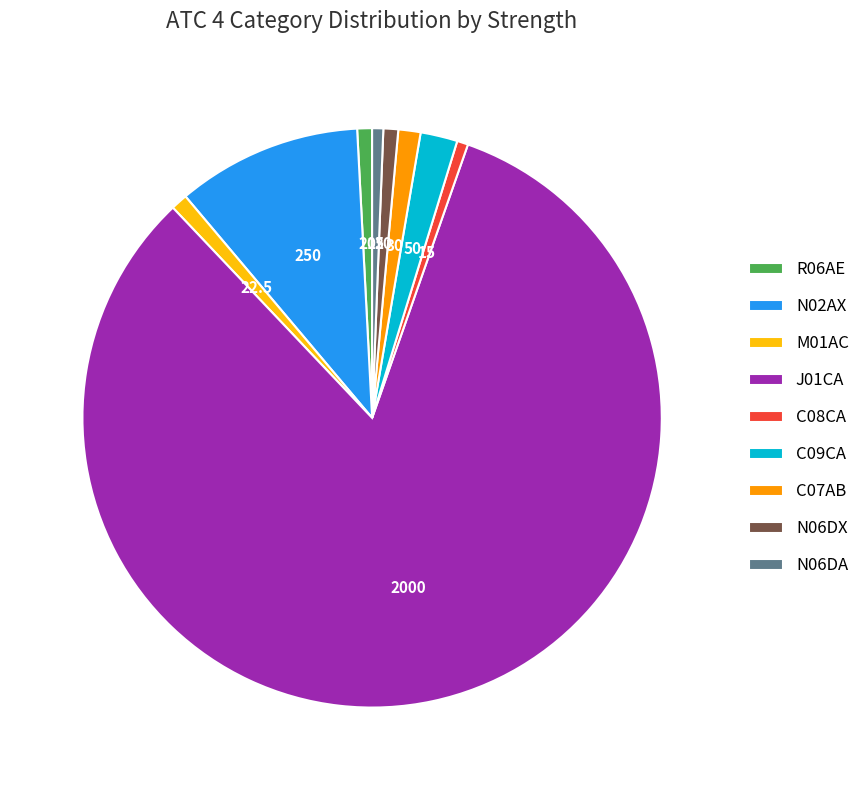

Which category has the biggest portion of the pie?

J01CA